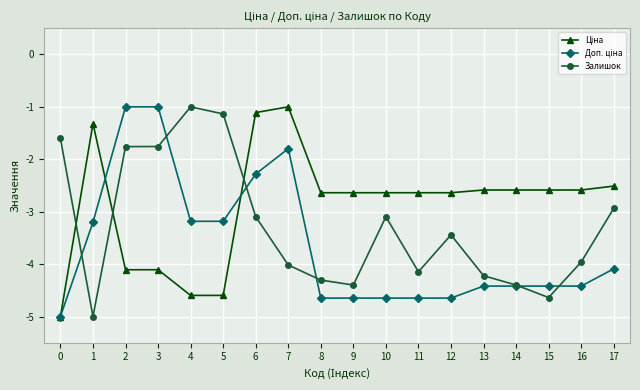

What is the value of the Залишок point at the 9th from the left?

-4.3